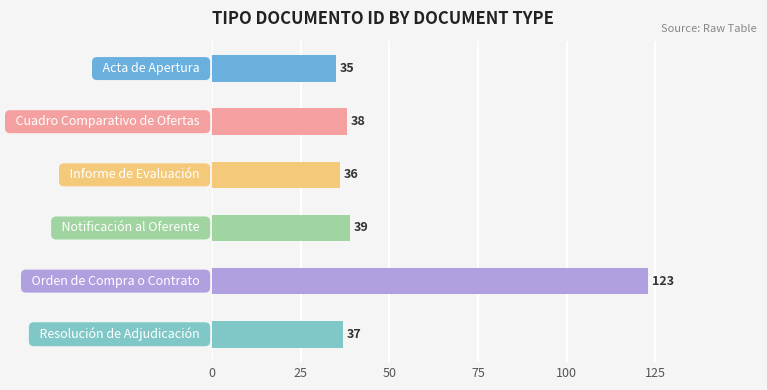

What is the sum of all values?

308